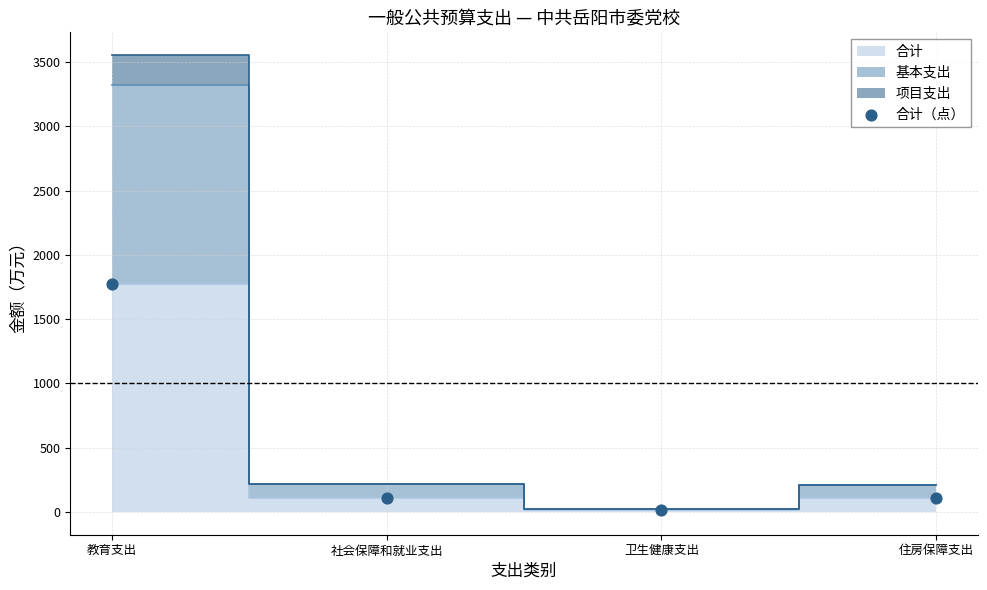

What is the average Y value?

500.8